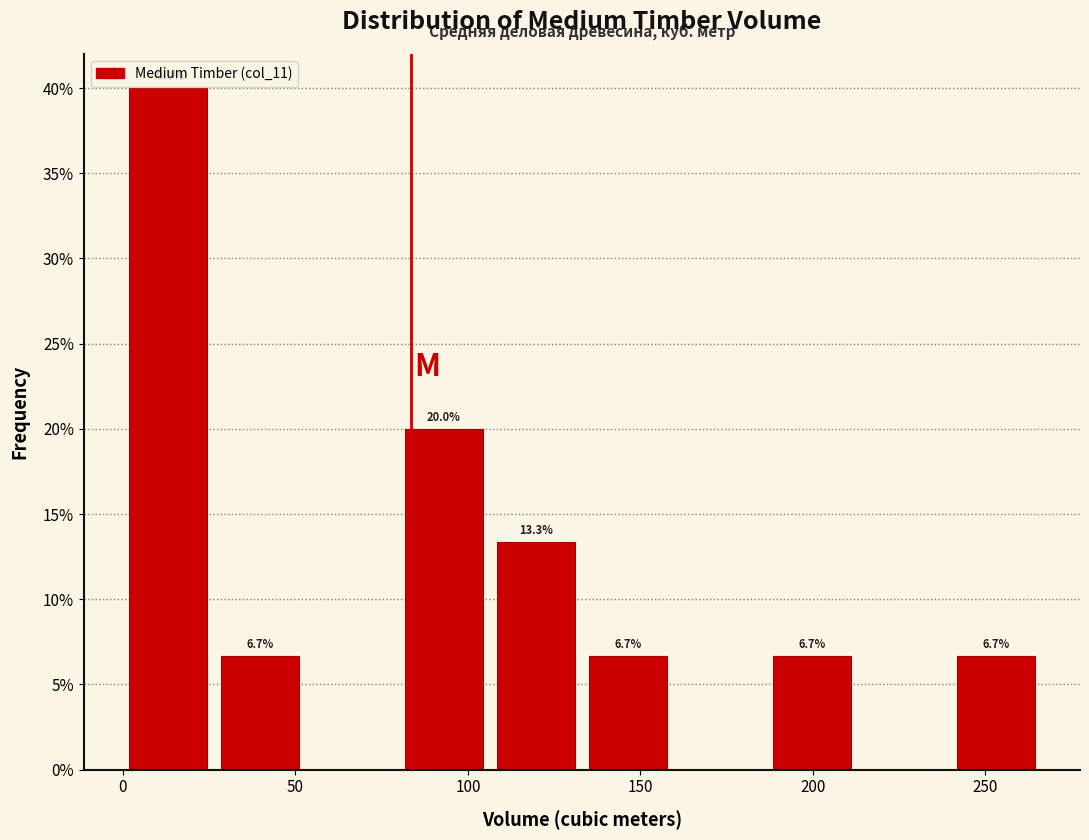

Which range on the x-axis has the tallest bar?

0 to 30